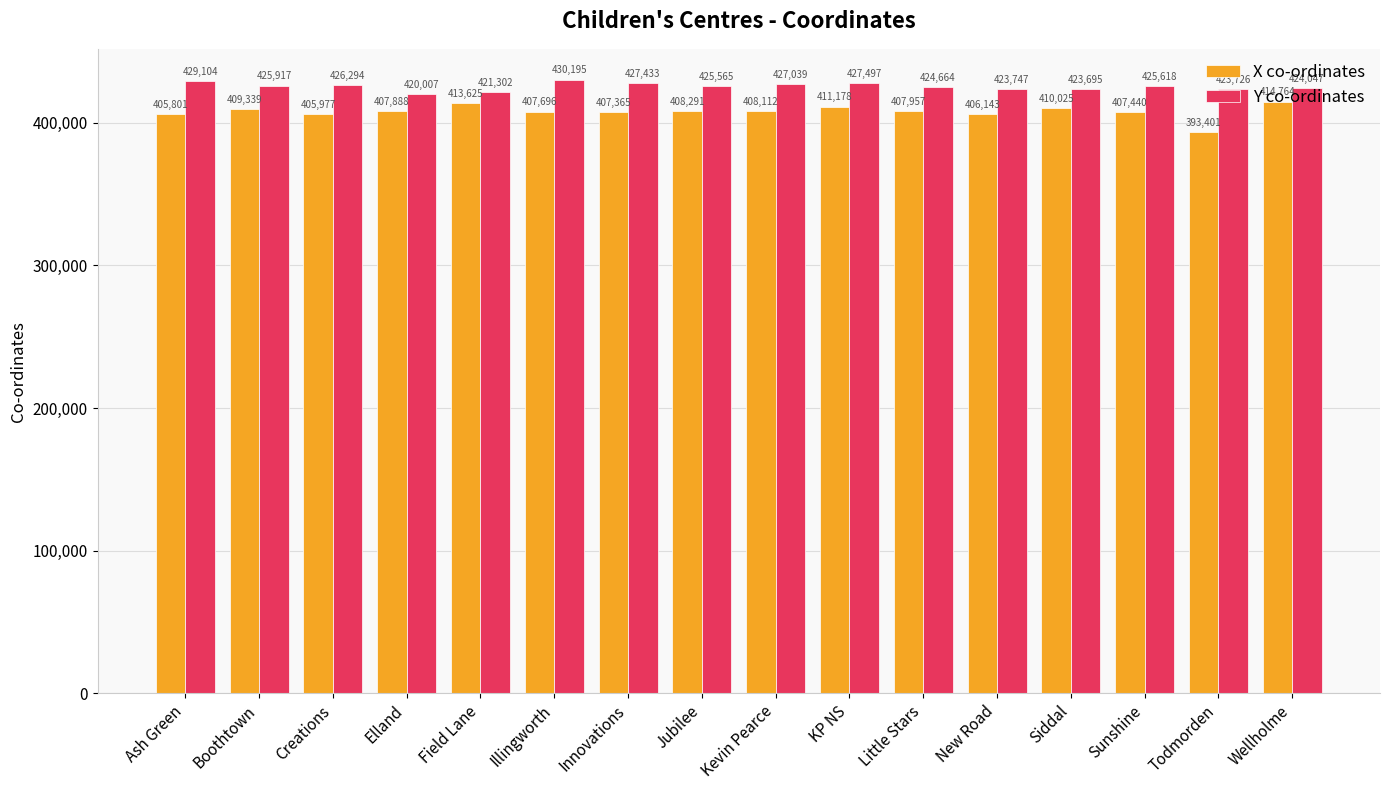

What position from the left is Field Lane?

5